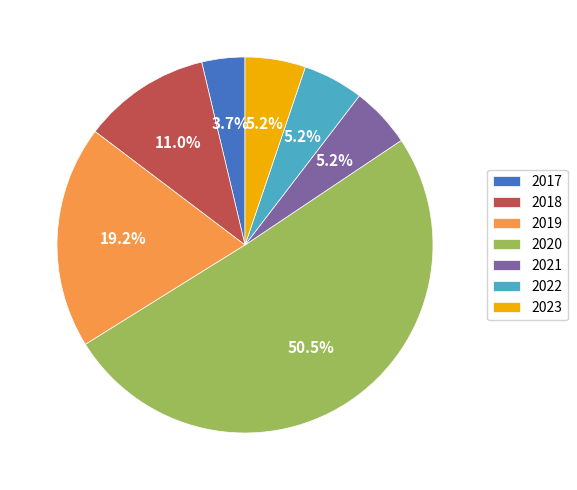

Approximately how many times larger is the value at 2017 compared to 2018?

0.3